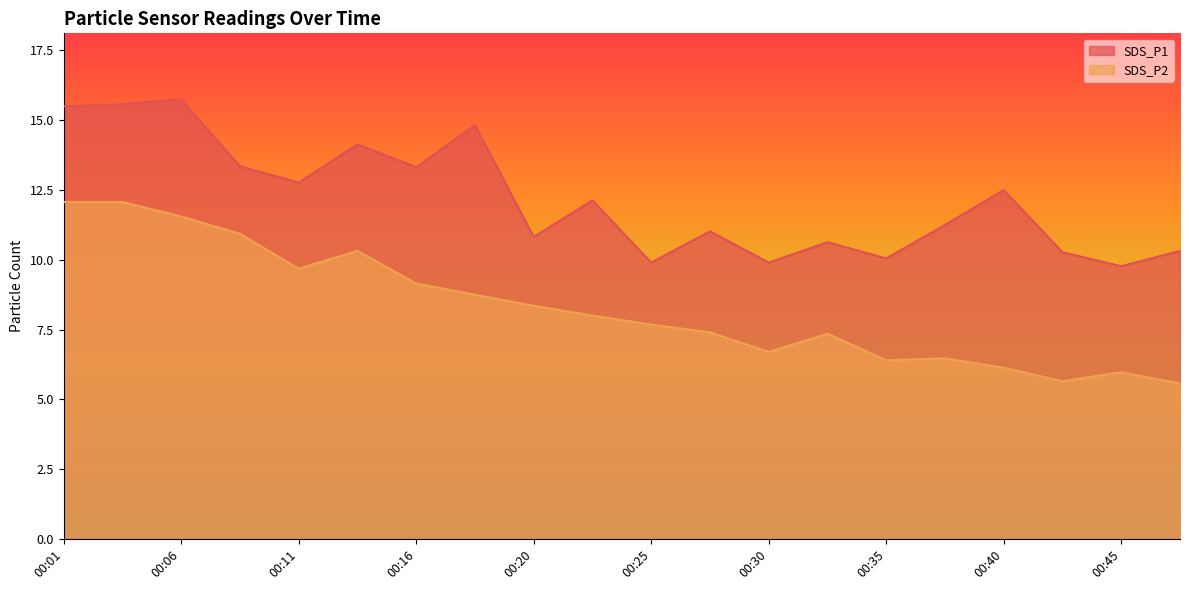

What is the maximum value shown in the chart?

15.8